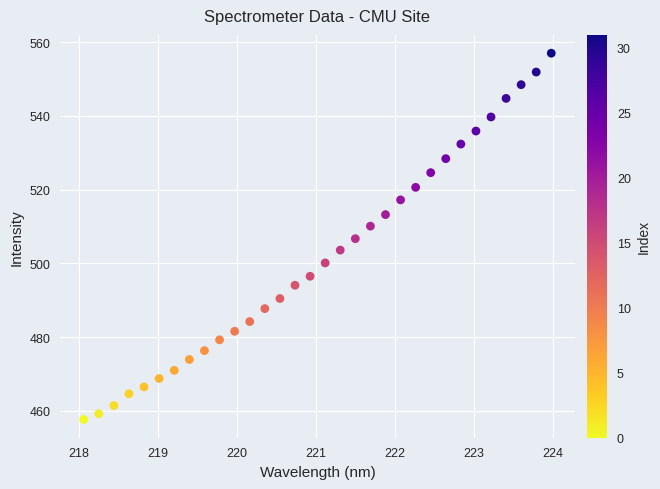

What is the range of Y values (max minus min)?

99.4